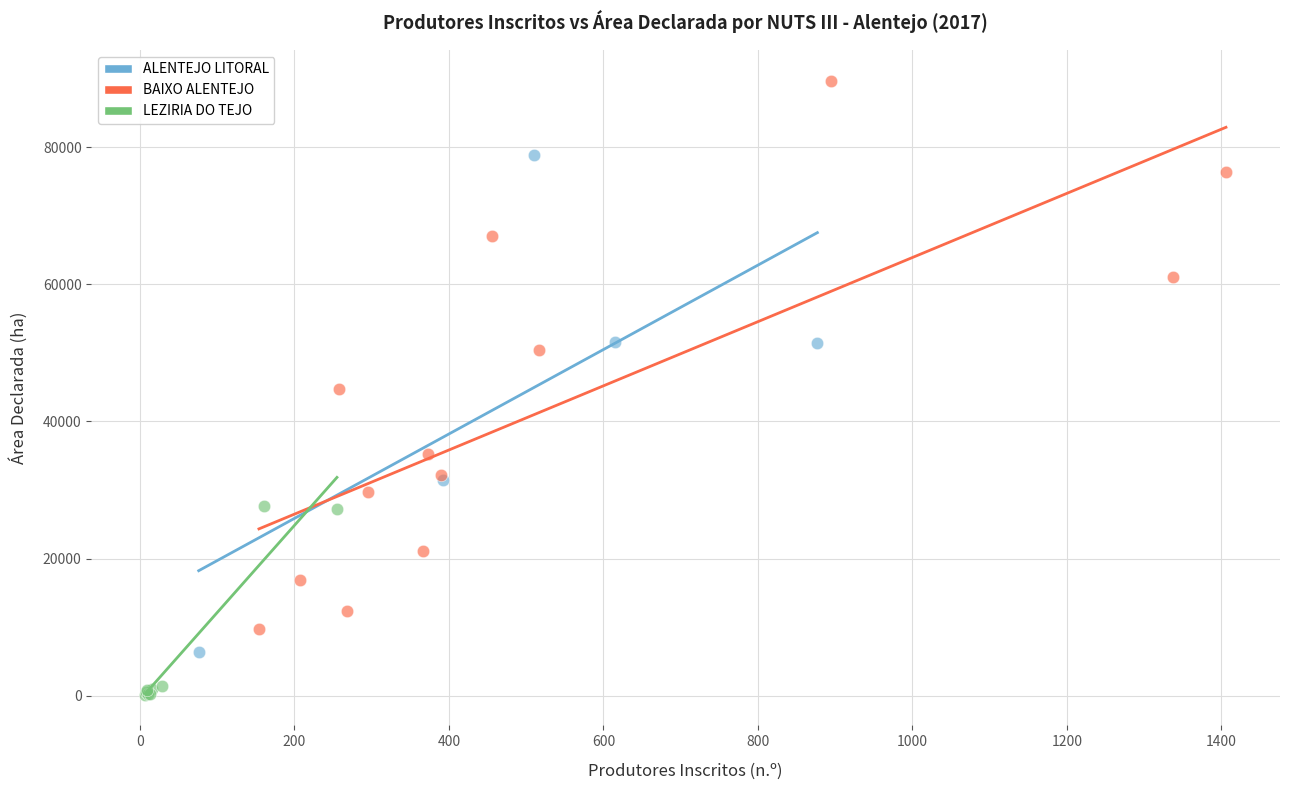

Which series contains the lowest Y value?

LEZIRIA DO TEJO